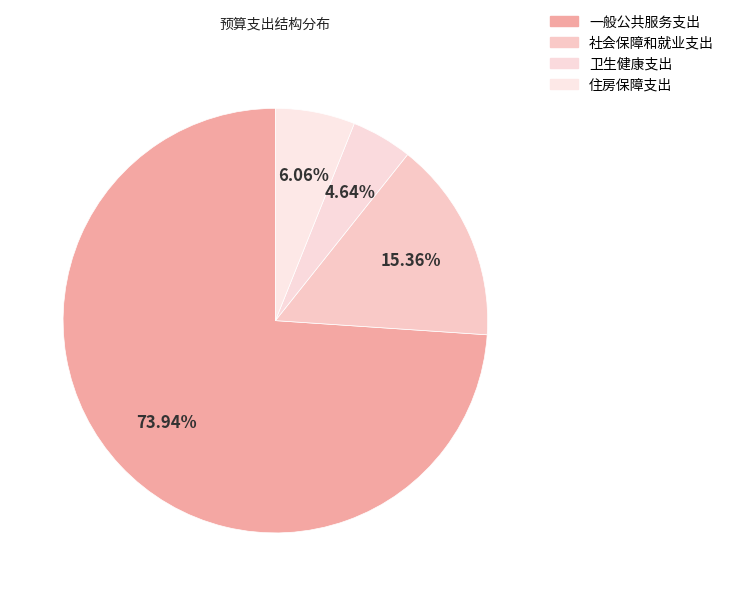

How many segments does this pie chart have?

4